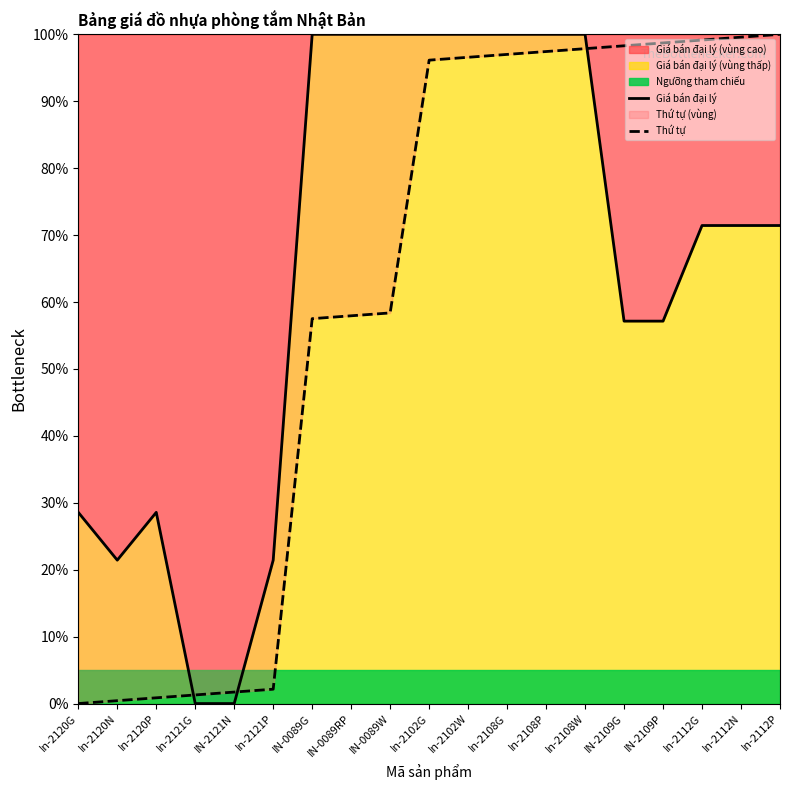

Between In-2120N and IN-0089RP, which series saw the biggest shift?

Giá bán đại lý